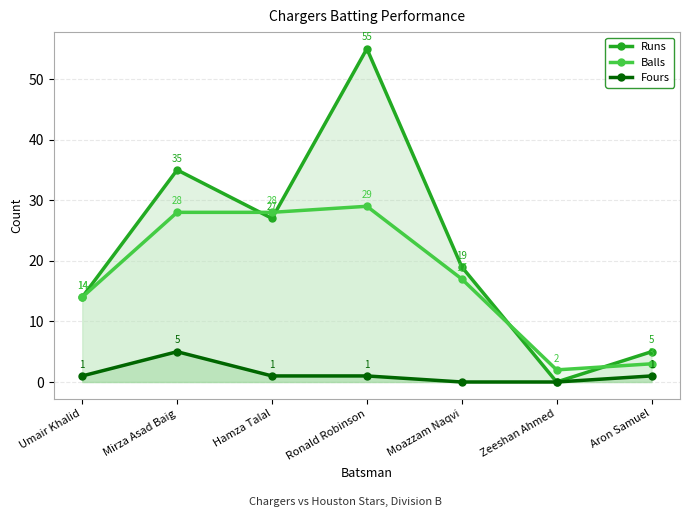

Where is Balls nearest to the value 15?

Umair Khalid